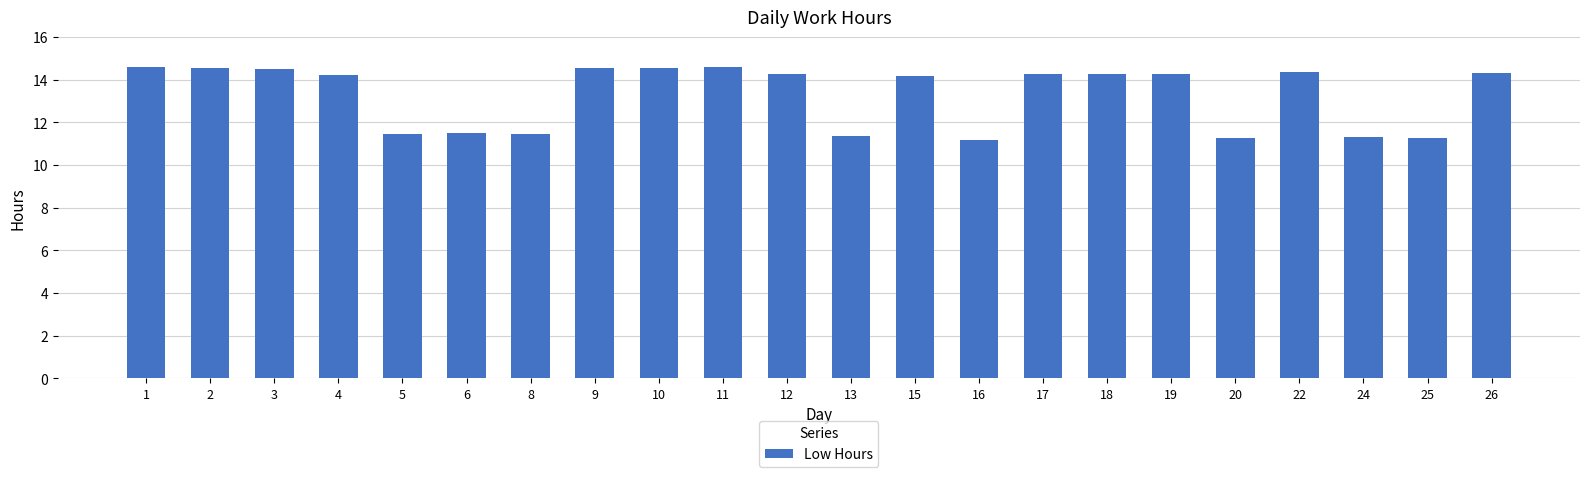

What is the value of the 15th bar from the left?

14.3